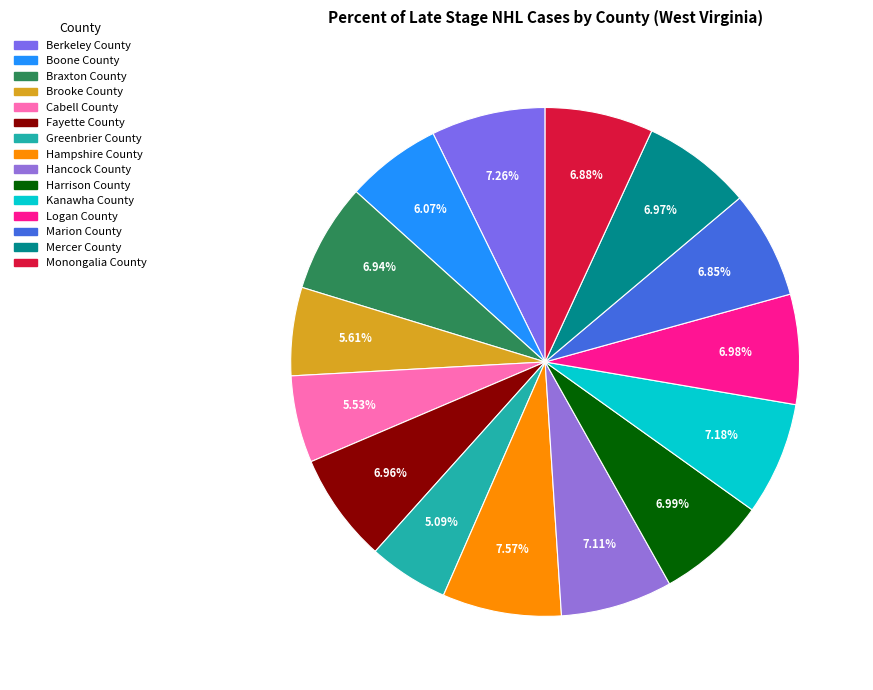

What percentage is the Hancock County slice, to the nearest percent?

7%